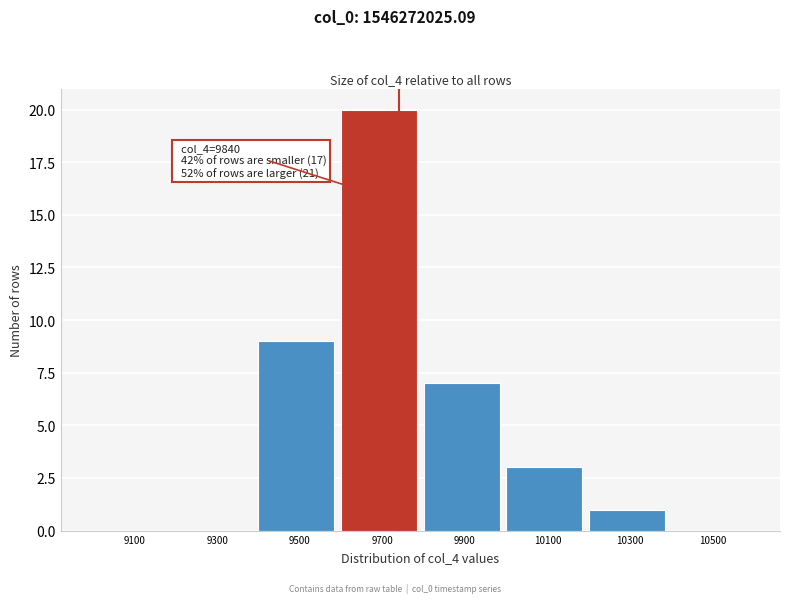

Reading left to right, list all the values displayed in this chart.

9100=0	9300=0	9500=9	9700=20	9900=7	10100=3	10300=1	10500=0